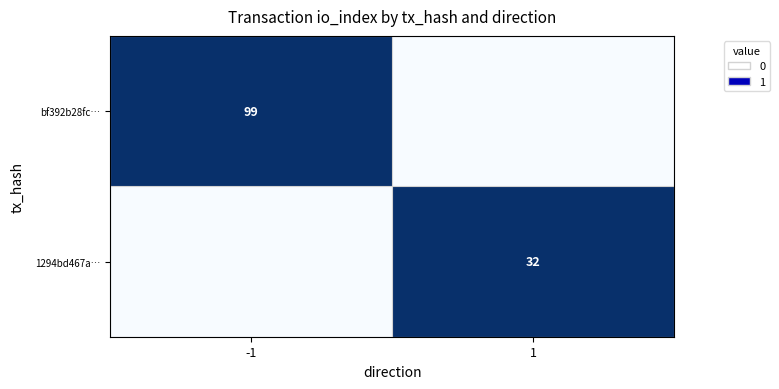

What is the greatest value displayed?

1